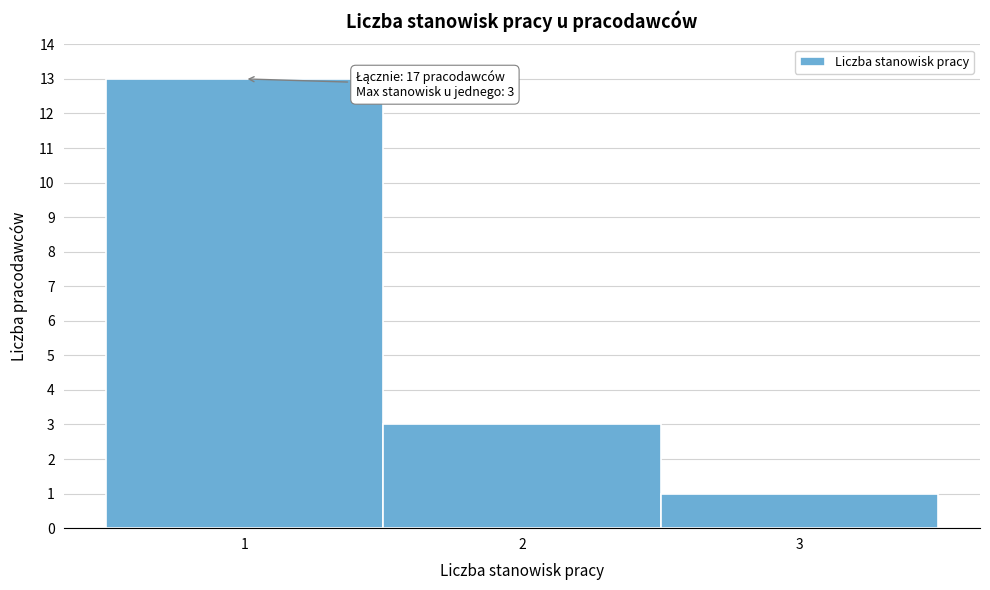

Which range on the x-axis has the tallest bar?

0.5 to 1.5